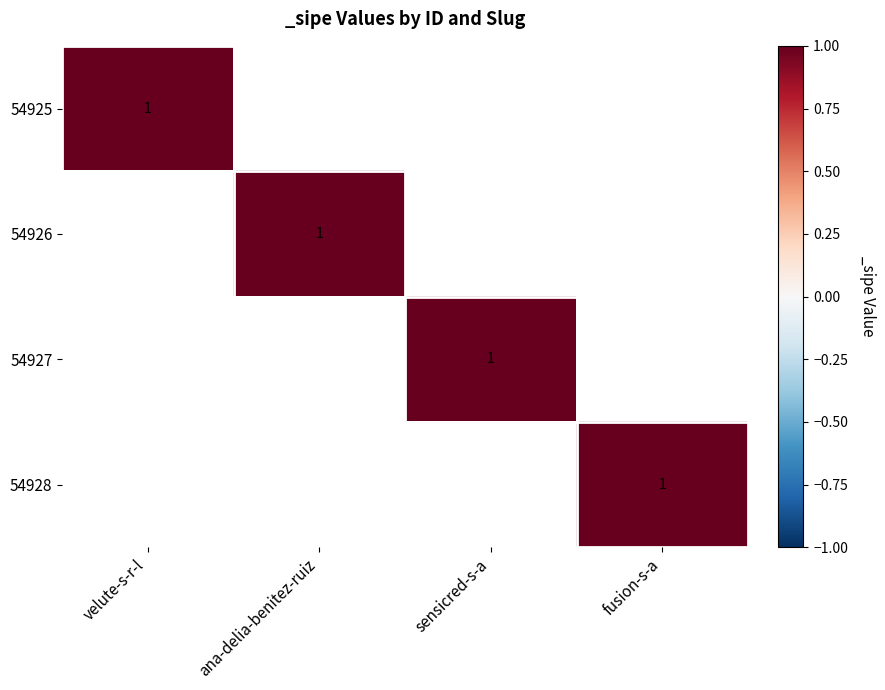

What is the difference between the highest and lowest values at sensicred-s-a?

1